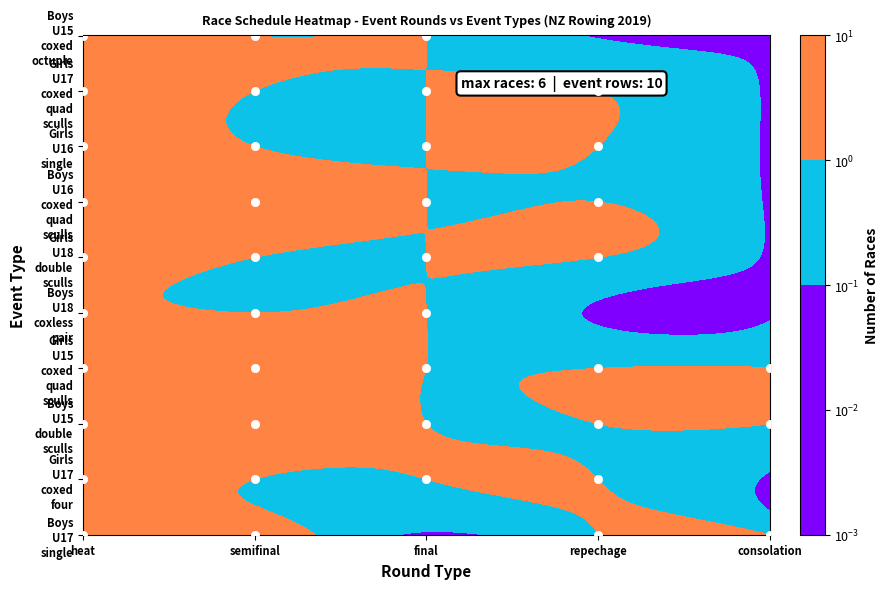

What is the difference between the Boys U15 double sculls values at Girls U17 coxed four and Boys U17 single?

3